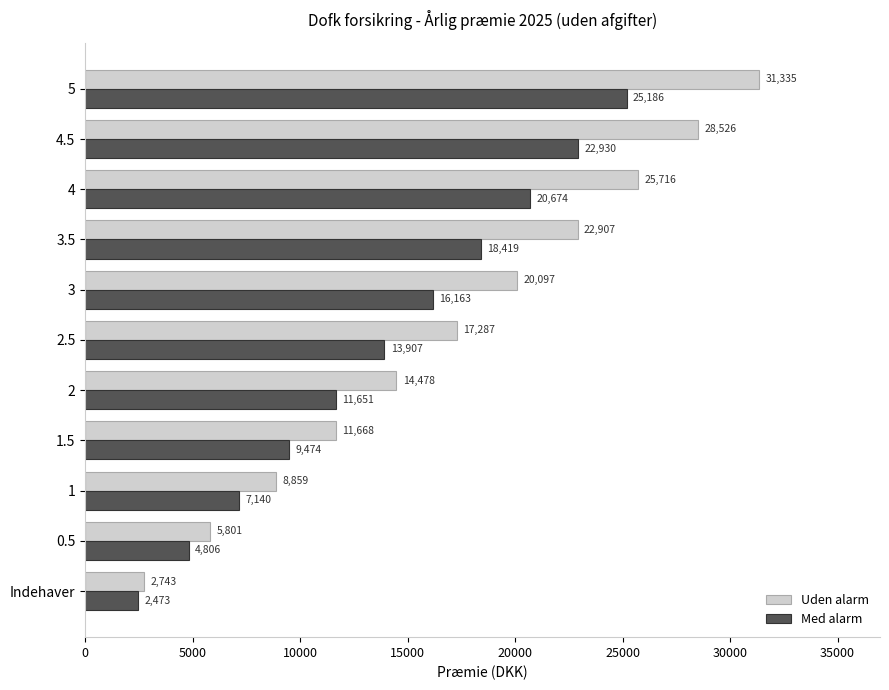

What are all the series names shown in the legend?

Uden alarm, Med alarm